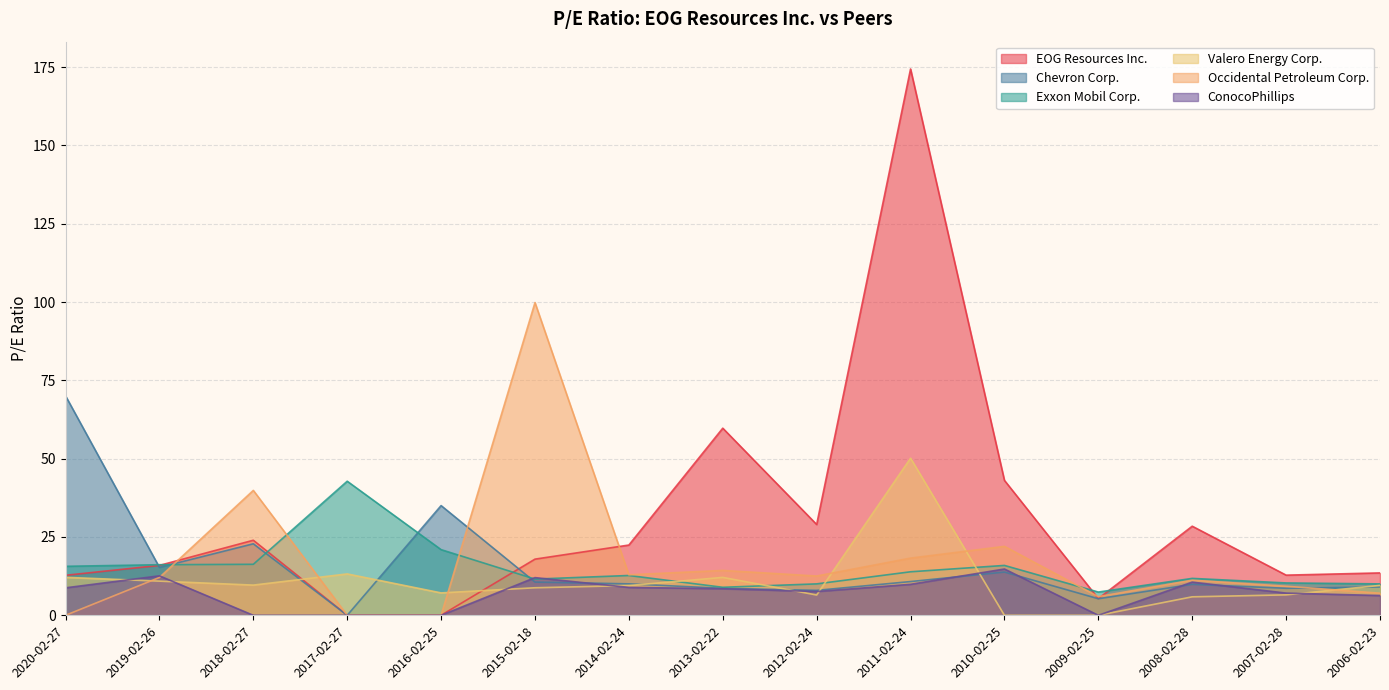

What are all the series names shown in the legend?

EOG Resources Inc., Chevron Corp., Exxon Mobil Corp., Valero Energy Corp., Occidental Petroleum Corp., ConocoPhillips